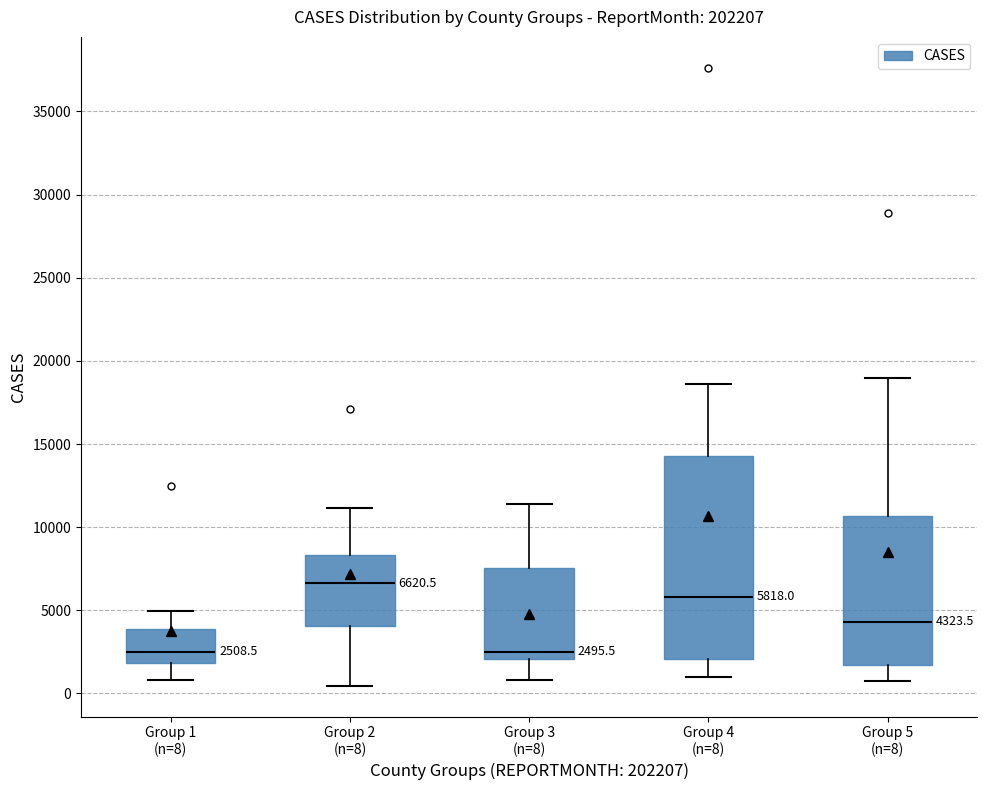

Which box is the tallest, from its lower edge to its upper edge?

Group 4 (n=8)